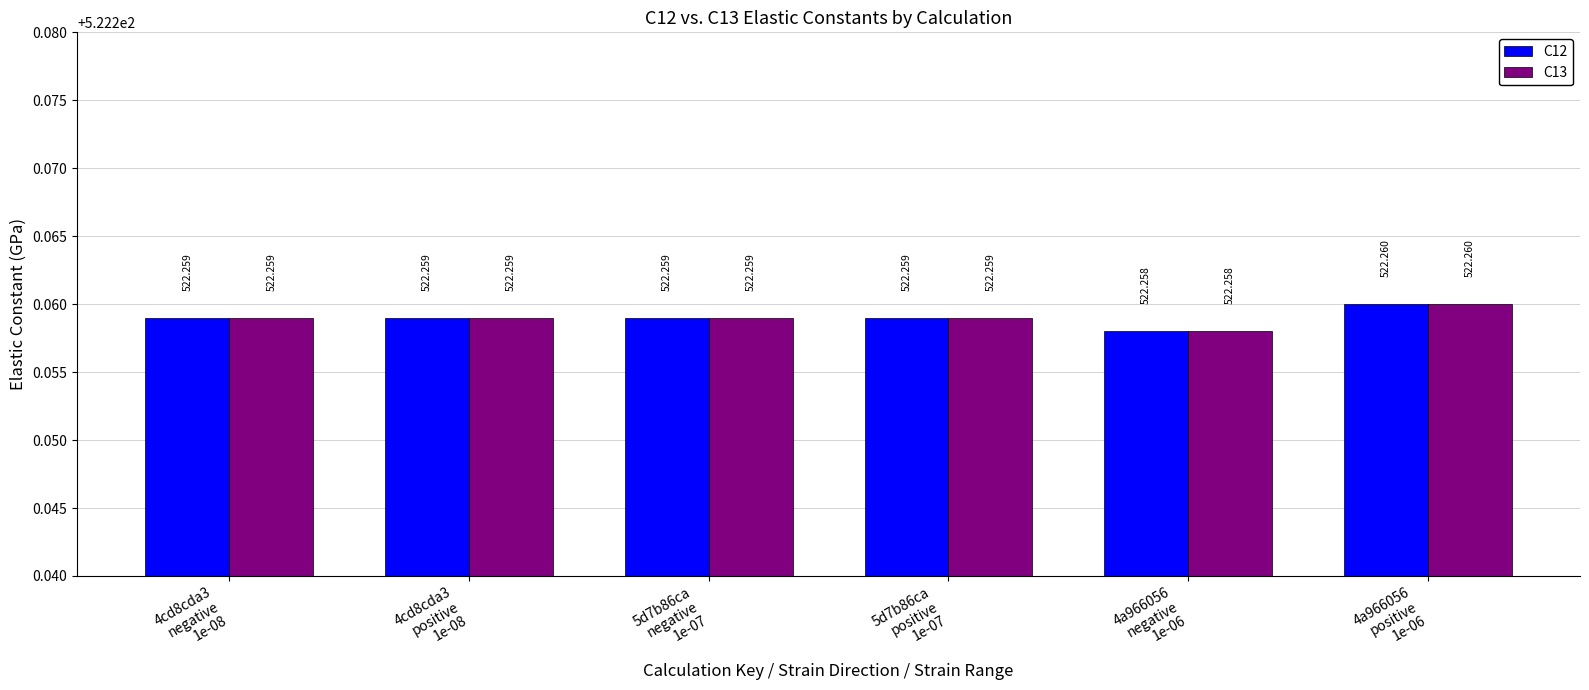

Is it true that C12 equals 154.7 at 4cd8cda3
negative
1e-08?

False